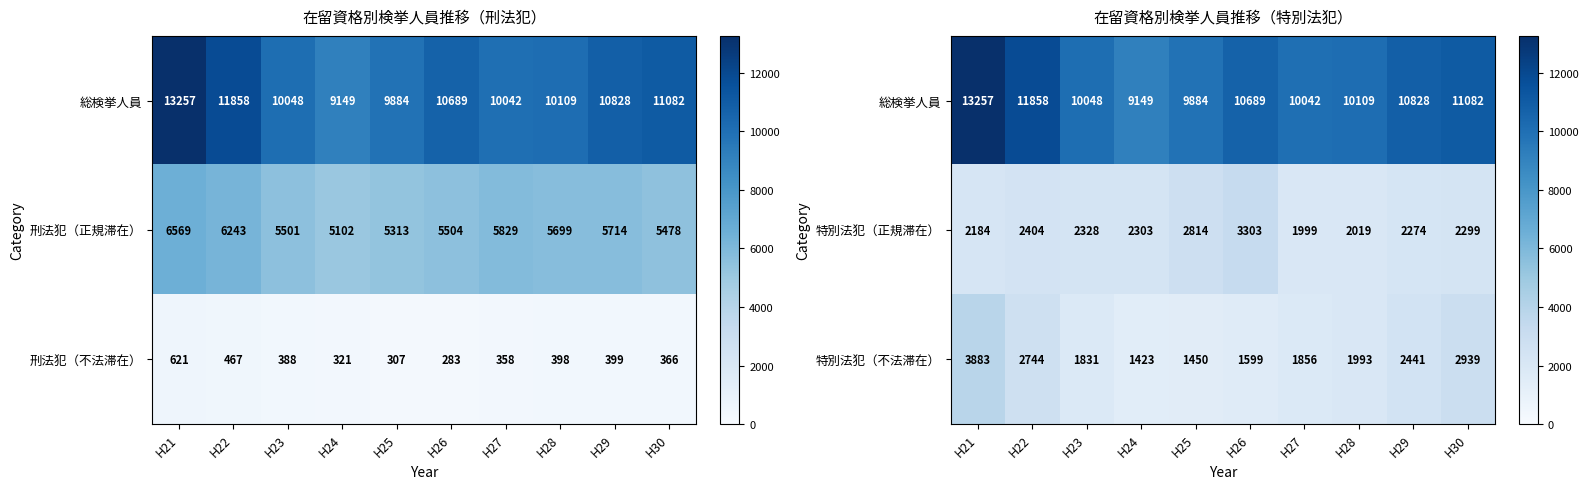

Is the value of 特別法犯（不法滞在） at H29 greater than the value of 特別法犯（正規滞在） at H22?

Yes